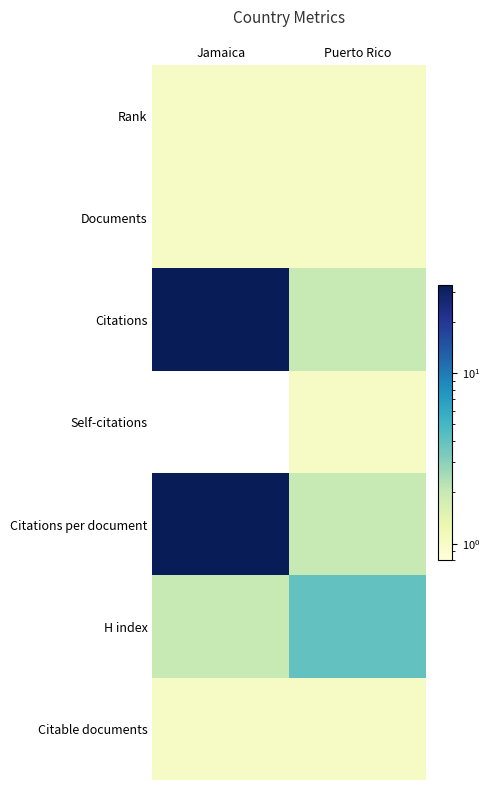

What is the difference between the highest and lowest values at Puerto Rico?

3